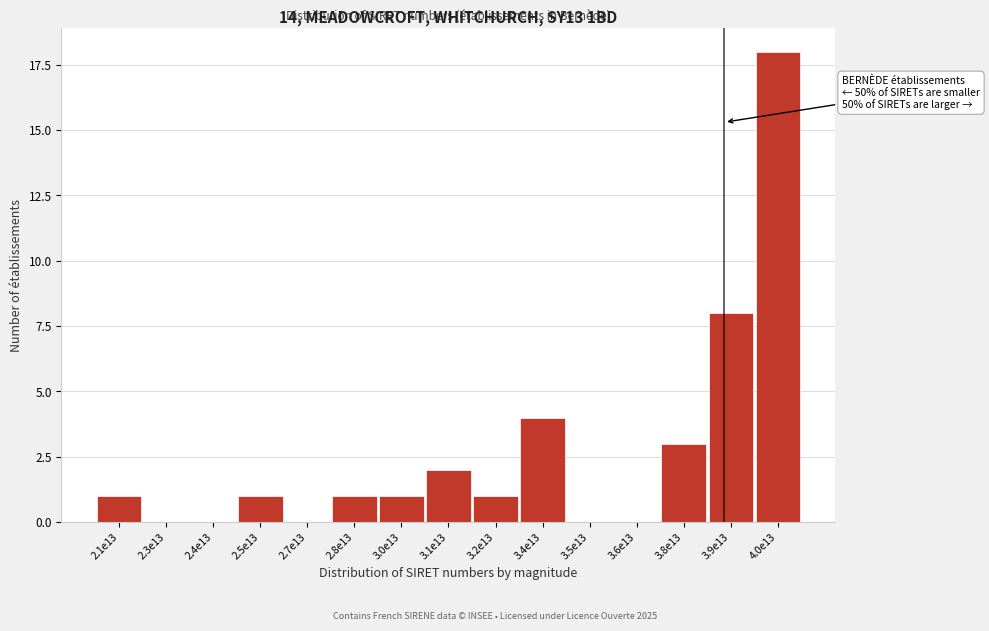

Reading left to right, transcribe all the data shown in this chart.

2.1e13=1	2.3e13=0	2.4e13=0	2.5e13=1	2.7e13=0	2.8e13=1	3.0e13=1	3.1e13=2	3.2e13=1	3.4e13=4	3.5e13=0	3.6e13=0	3.8e13=3	3.9e13=8	4.0e13=18